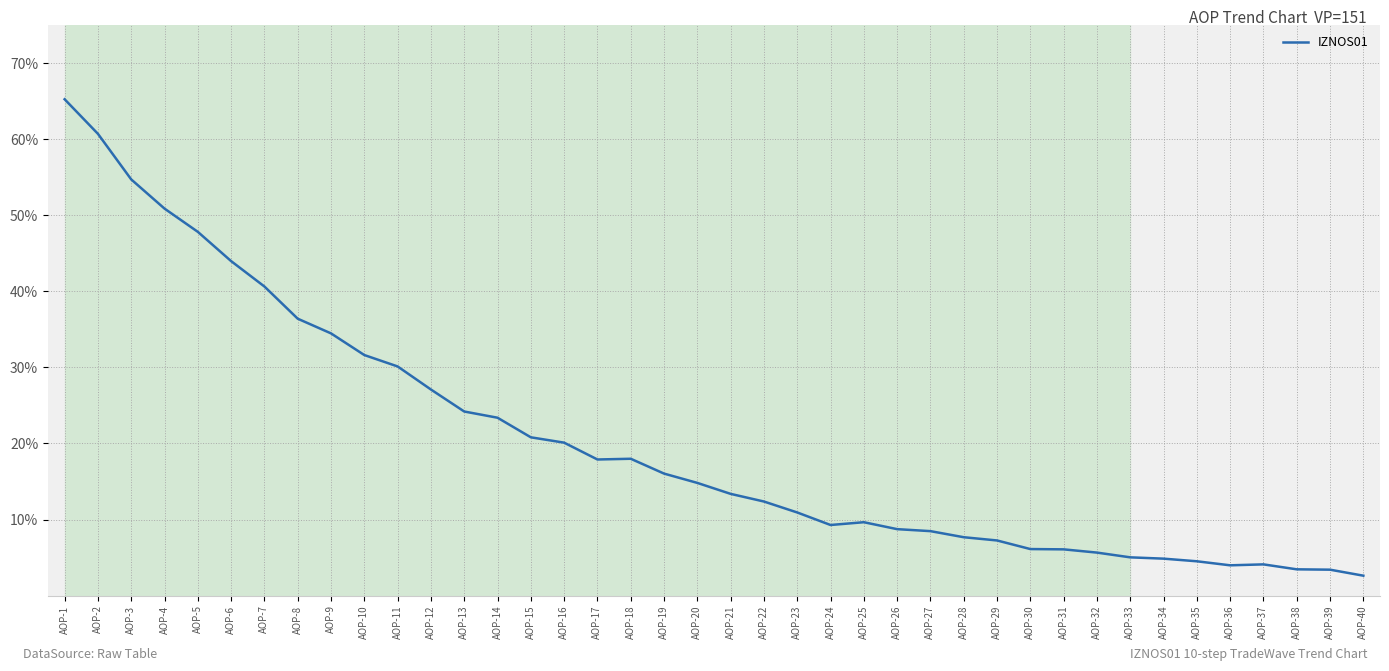

Reading left to right, what are all the values shown in this chart?

65.2	60.7	54.7	50.9	47.8	44.0	40.6	36.4	34.5	31.6	30.1	27.1	24.2	23.4	20.8	20.1	17.9	18.0	16.0	14.8	13.4	12.4	10.9	9.3	9.7	8.7	8.5	7.7	7.3	6.1	6.1	5.7	5.0	4.9	4.5	4.0	4.1	3.5	3.4	2.6